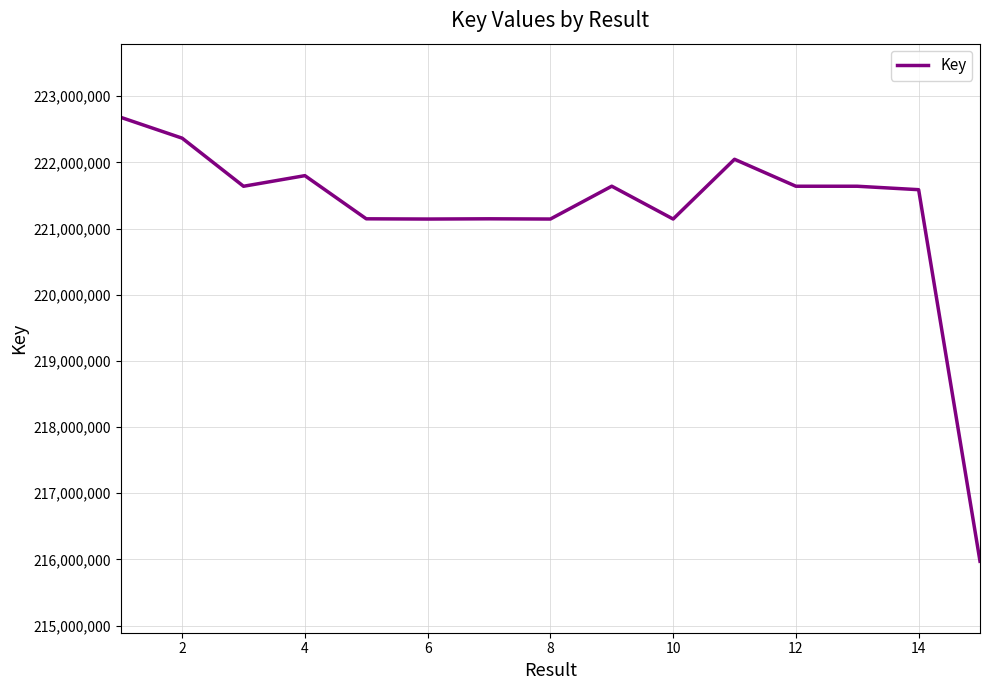

What is the maximum value shown in the chart?

222680264